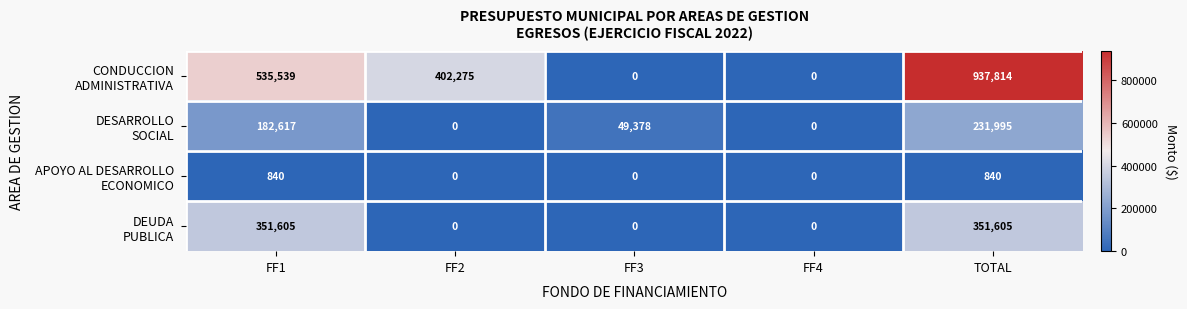

What is the spread (max minus min) of values at FF2?

402275